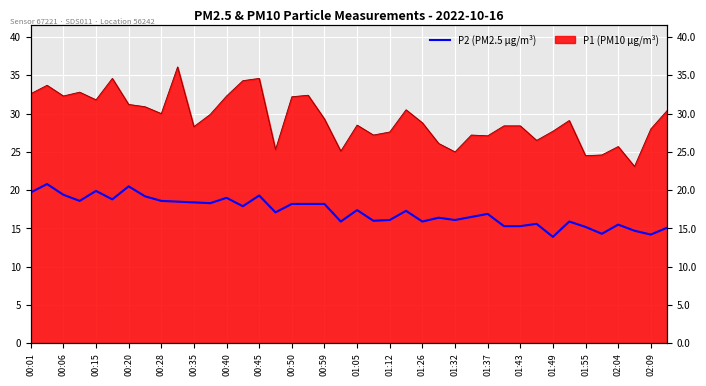

The value at 00:01 is 19.7. True or false?

True